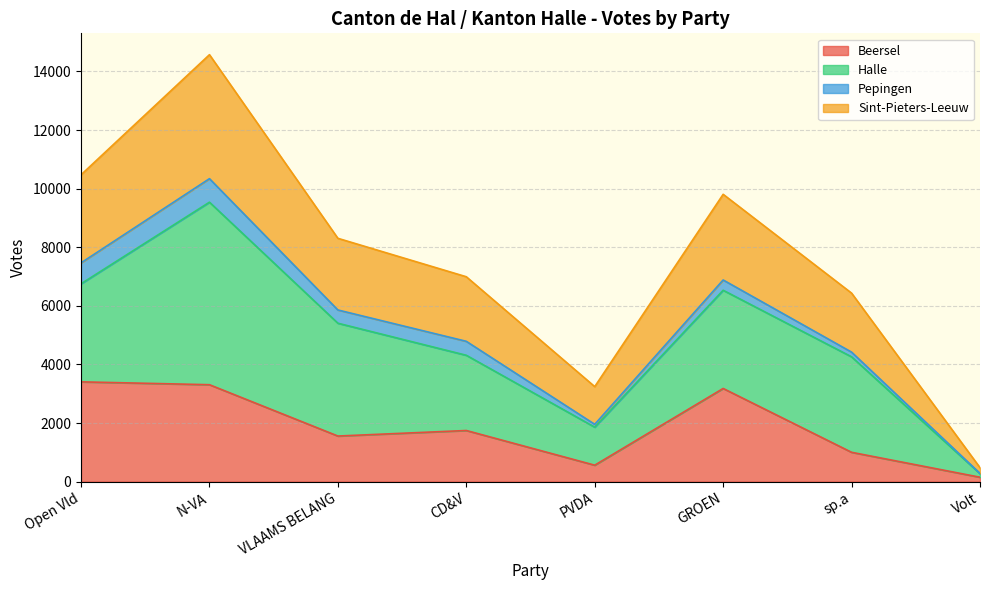

What is the minimum value shown in the chart?

149